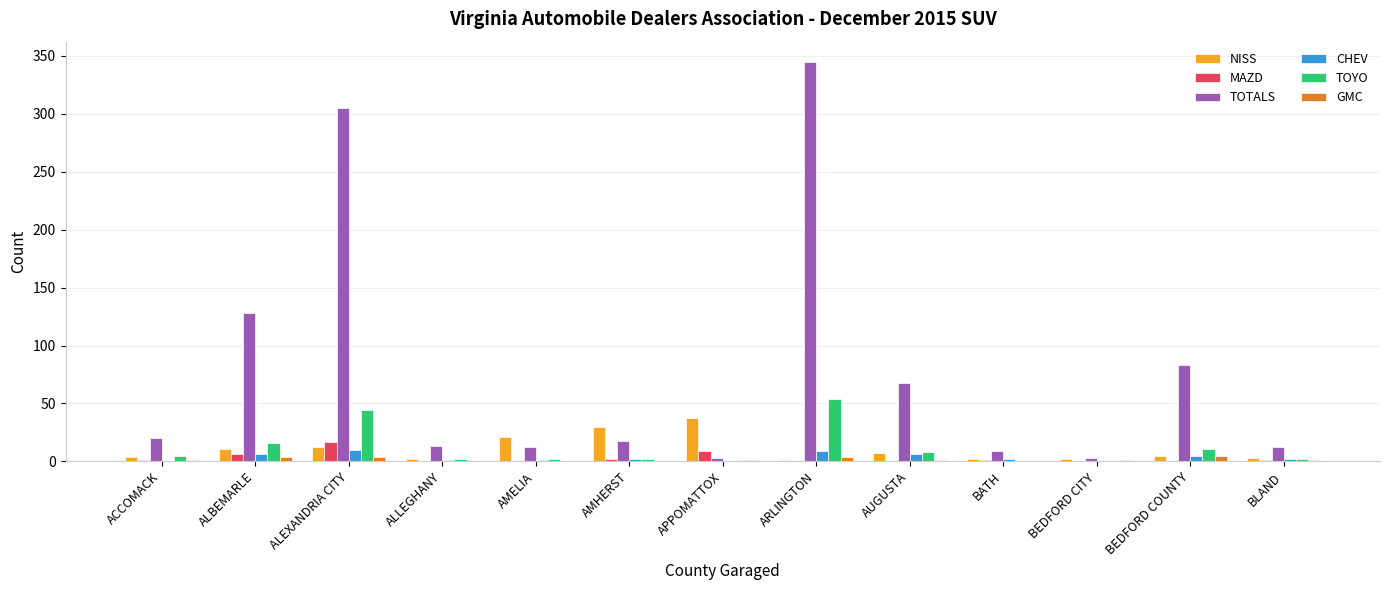

The MAZD series shows 0 at ARLINGTON. True or false?

True